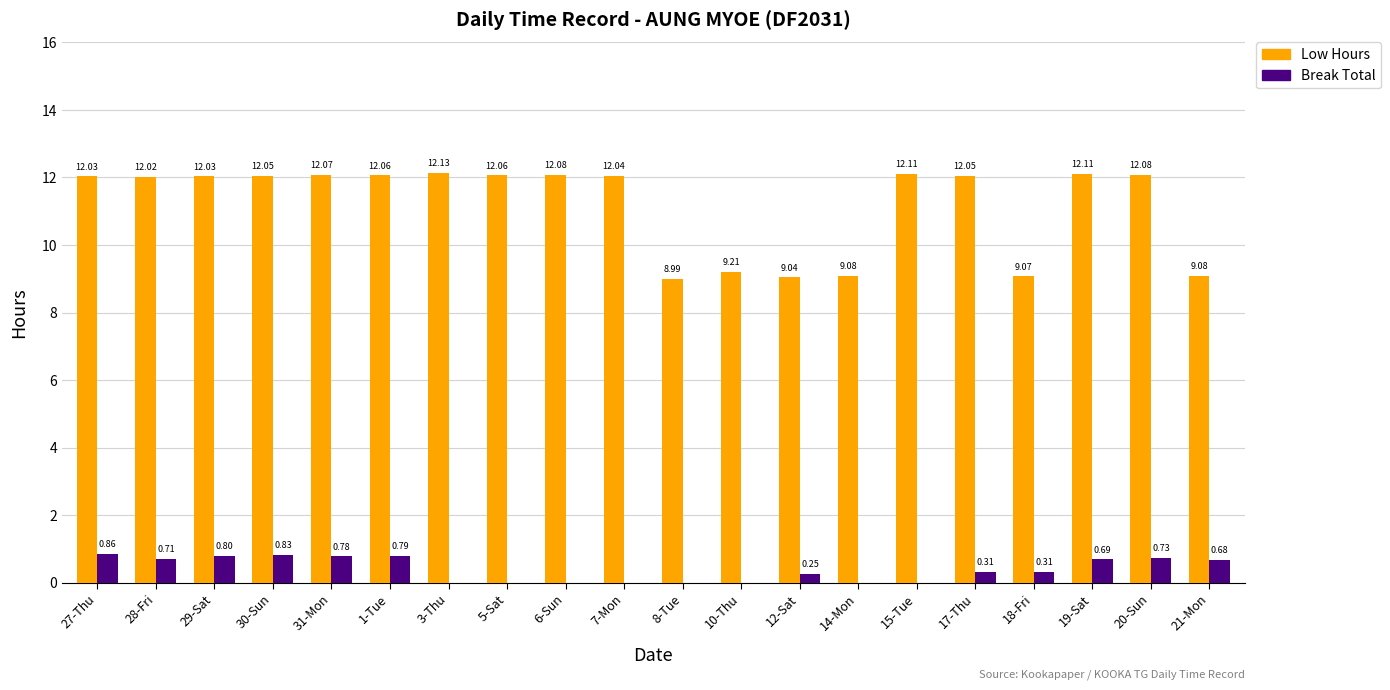

What is the sum of all Break Total values?

7.7